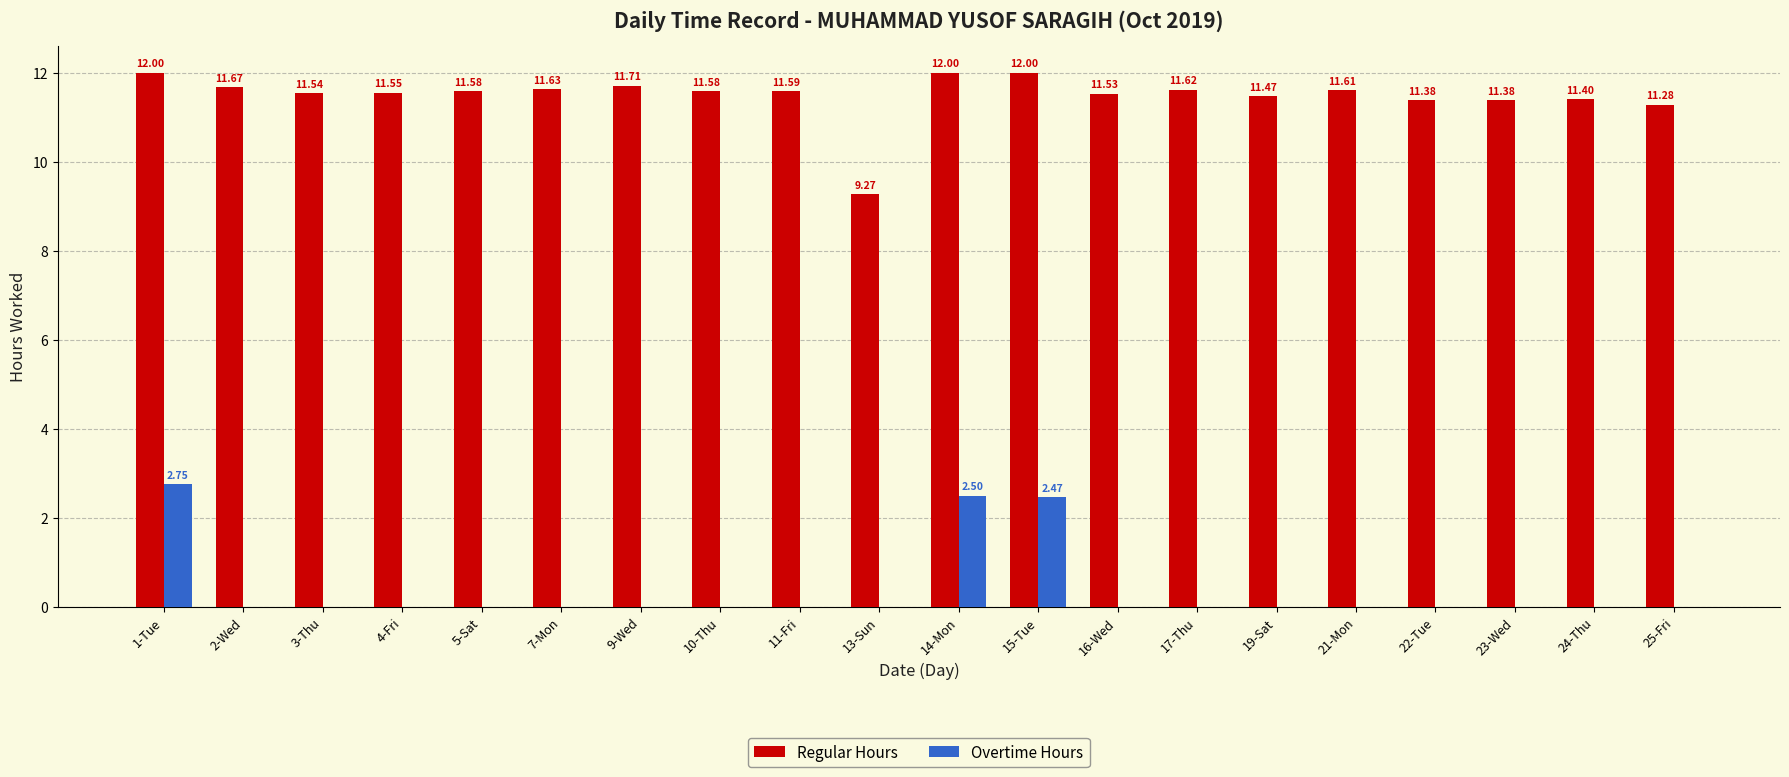

What is the sum of the Regular Hours values at 16-Wed and 14-Mon?

23.5